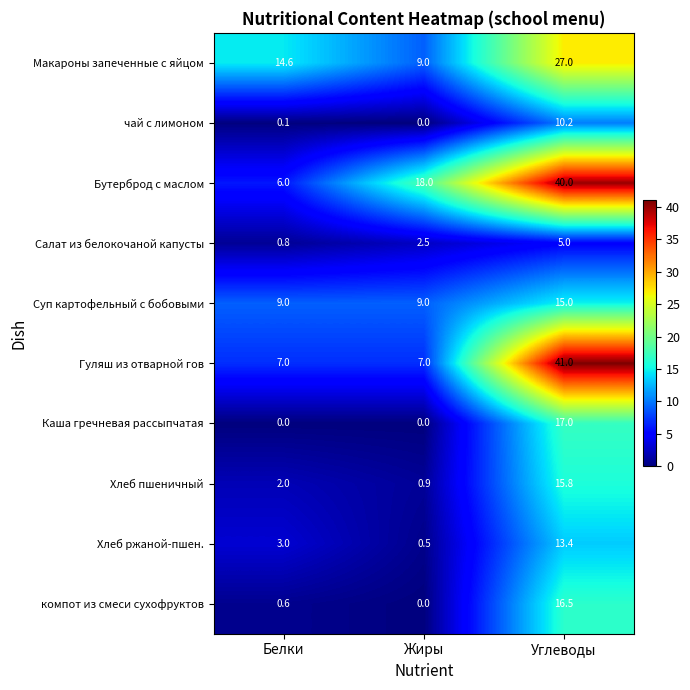

What is the maximum value shown in the chart?

41.0